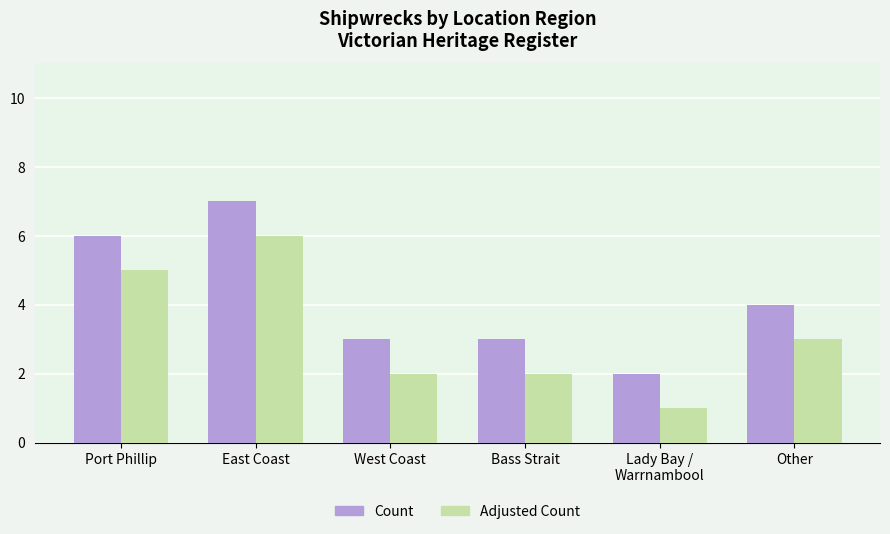

Which series has the largest total across all categories?

Count